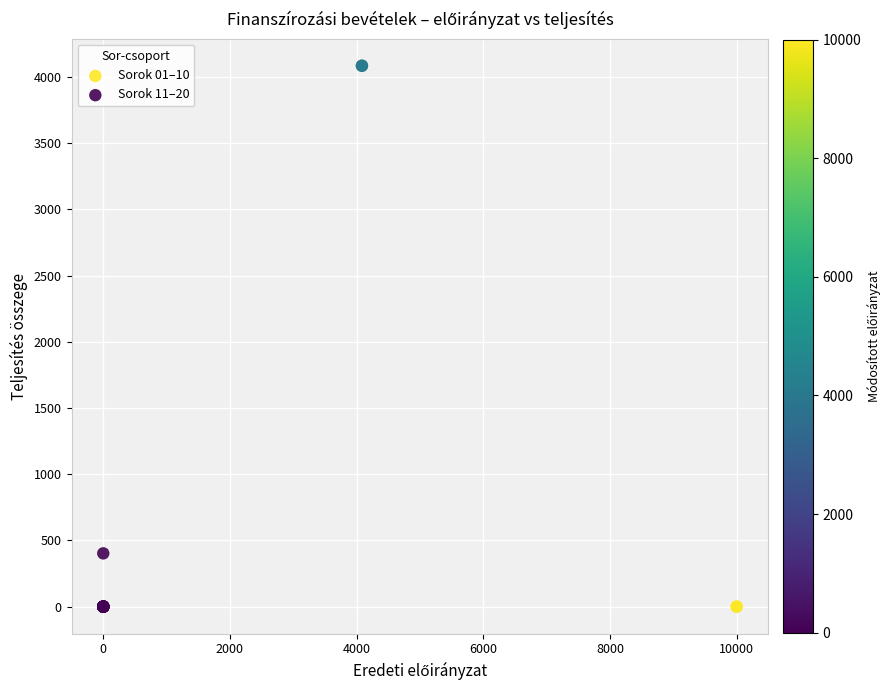

Which series contains the highest Y value?

Sorok 11–20